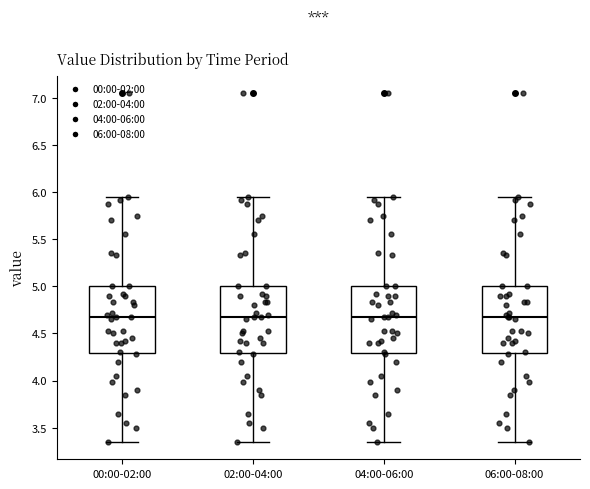

Reading left to right, transcribe this box plot: for each box, give where its median line is, the range the box spans, and where its two whiskers end, as read against the y-axis. The values are not printed on the chart, so give them approximately, as read against the axis.

00:00-02:00: median 4.65, box 4.30 to 5.00, whiskers 3.35 to 5.95
02:00-04:00: median 4.65, box 4.30 to 5.00, whiskers 3.35 to 5.95
04:00-06:00: median 4.65, box 4.30 to 5.00, whiskers 3.35 to 5.95
06:00-08:00: median 4.65, box 4.30 to 5.00, whiskers 3.35 to 5.95